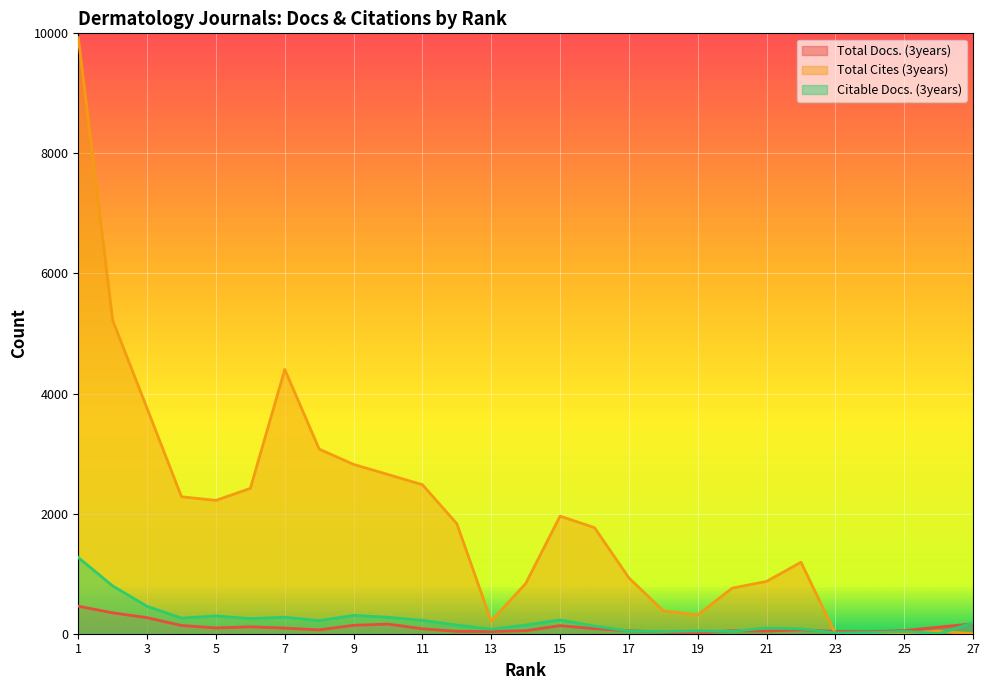

True or false: Citable Docs. (3years) and Total Cites (3years) intersect in this chart.

True